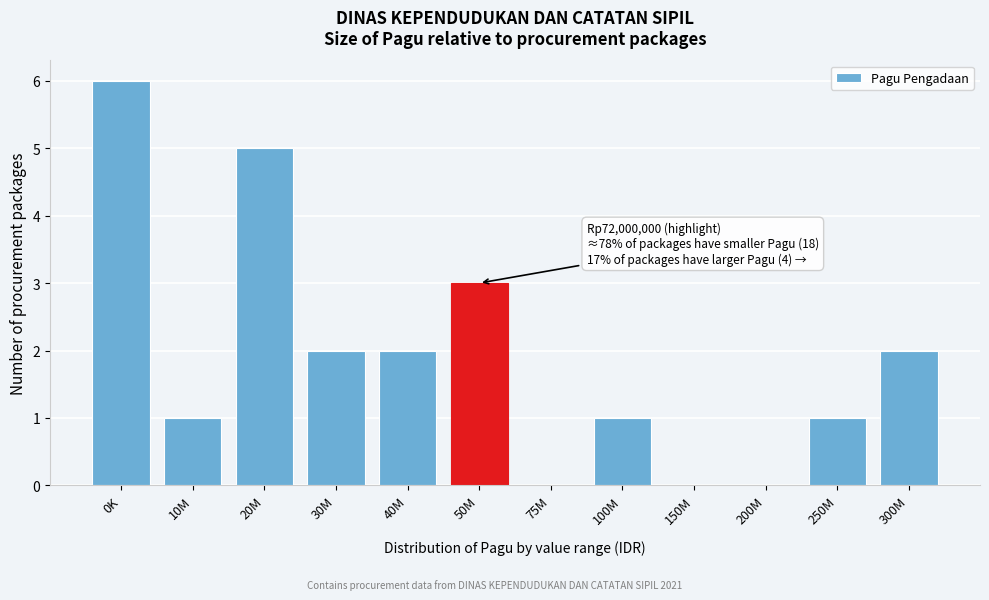

Reading left to right, what are all the values shown in this chart?

0K=6	10M=1	20M=5	30M=2	40M=2	50M=3	75M=0	100M=1	150M=0	200M=0	250M=1	300M=2